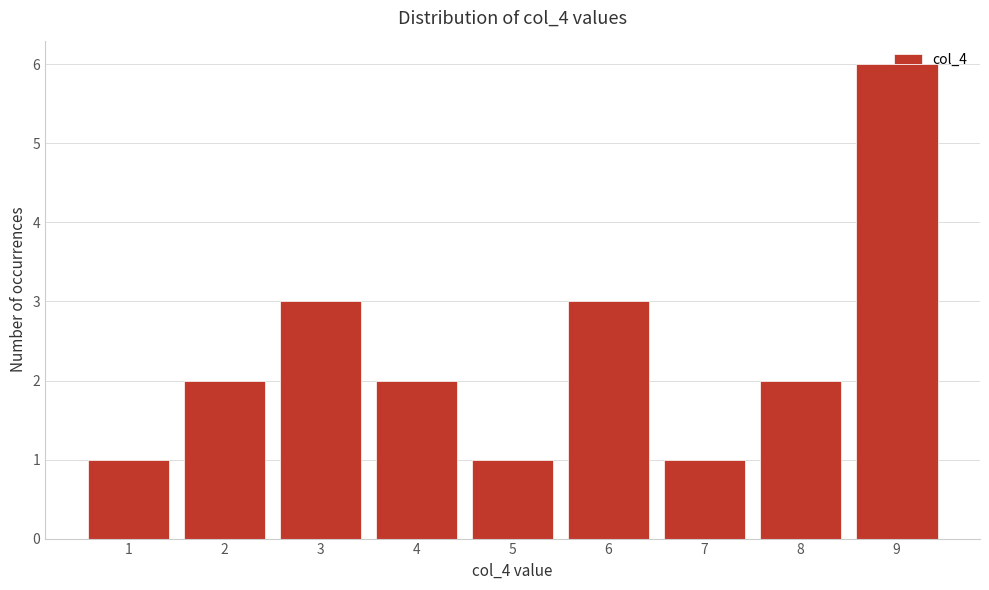

Approximately how many times larger is the value at 8 compared to 5?

2.0